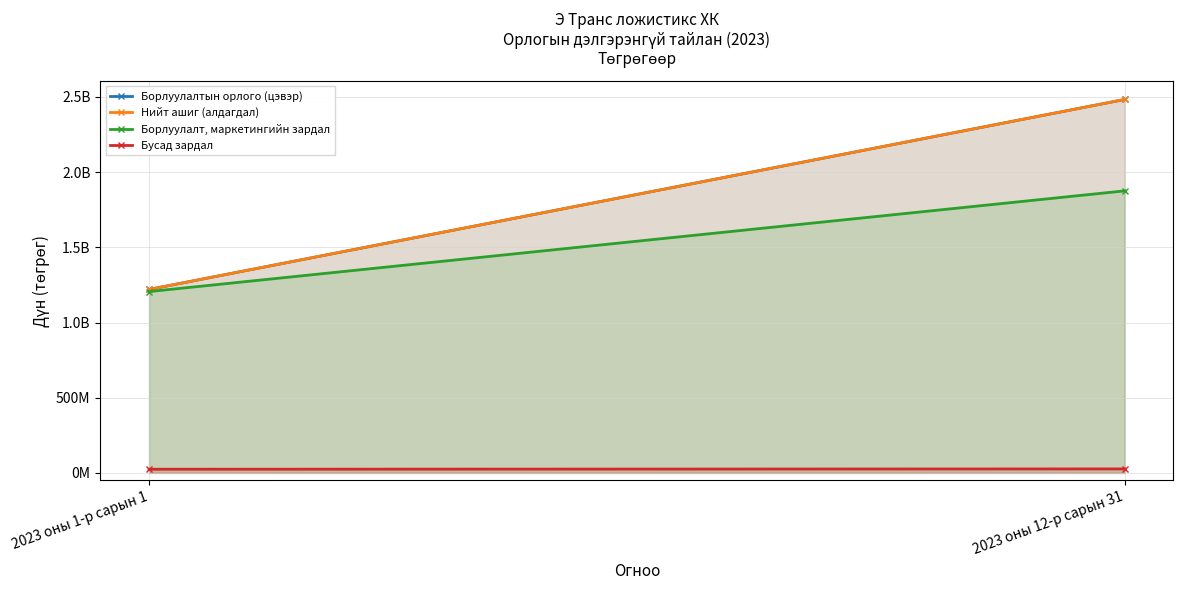

The value of Бусад зардал at 2023 оны 1-р сарын 1 is 32912348.1. True or false?

False